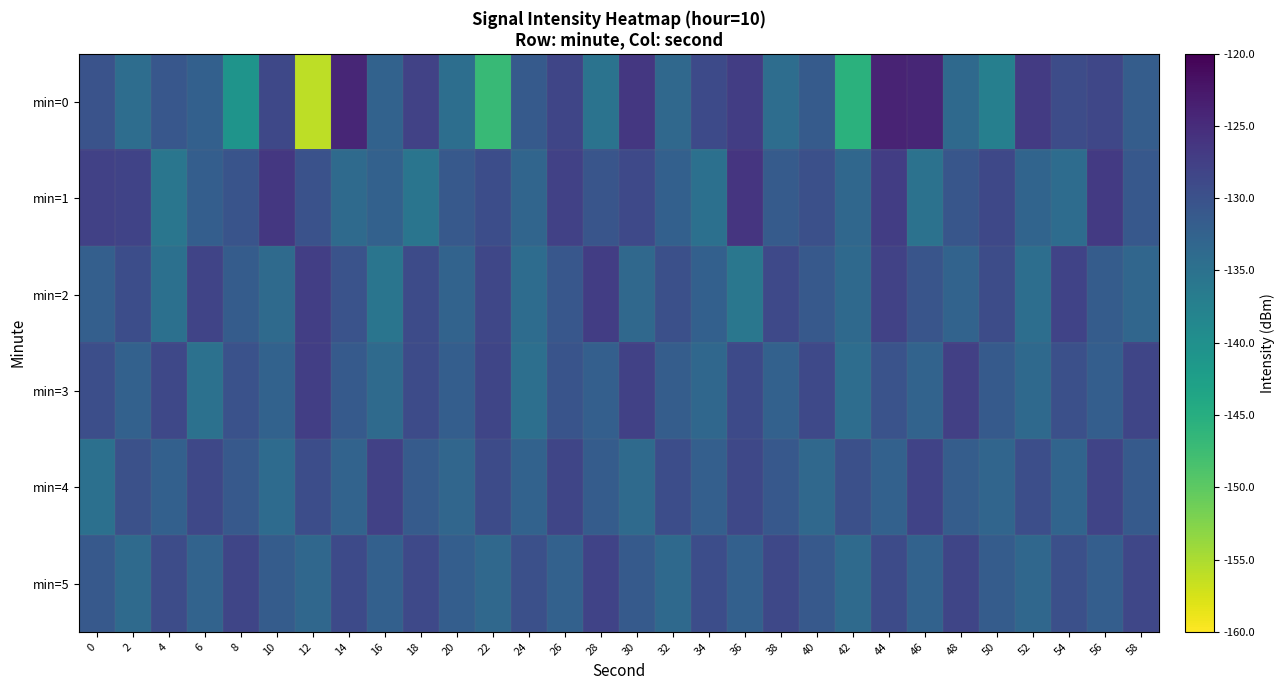

Reading left to right, what are all the values shown in this chart?

min=0: 0=-130.2	2=-134.3	4=-130.8	6=-132.2	8=-140.8	10=-128.7	12=-156.1	14=-124.2	16=-132.5	18=-127.9	20=-134.5	22=-146.9	24=-131.3	26=-128.3	28=-135.2	30=-126.5	32=-133.5	34=-129.1	36=-127.2	38=-134.3	40=-131.5	42=-145.5	44=-124.0	46=-124.3	48=-133.6	50=-137.3	52=-127.0	54=-129.2	56=-128.4	58=-131.8
min=1: 0=-127.8	2=-128.1	4=-135.7	6=-132.0	8=-130.4	10=-126.5	12=-130.1	14=-133.8	16=-132.4	18=-135.6	20=-131.2	22=-129.5	24=-133.1	26=-127.8	28=-130.6	30=-128.9	32=-132.3	34=-134.7	36=-126.1	38=-131.5	40=-129.8	42=-133.4	44=-127.2	46=-135.1	48=-130.7	50=-128.6	52=-132.9	54=-134.2	56=-126.8	58=-131.0
min=2: 0=-132.1	2=-129.4	4=-134.8	6=-128.2	8=-131.6	10=-133.9	12=-127.5	14=-130.3	16=-135.6	18=-129.1	20=-132.7	22=-128.5	24=-134.1	26=-130.9	28=-127.3	30=-133.5	32=-129.7	34=-132.2	36=-135.8	38=-128.8	40=-131.1	42=-133.7	44=-127.9	46=-130.5	48=-132.8	50=-129.3	52=-134.4	54=-128.1	56=-131.7	58=-133.2
min=3: 0=-129.6	2=-132.4	4=-128.7	6=-134.9	8=-130.1	10=-132.6	12=-127.4	14=-131.3	16=-133.8	18=-129.2	20=-131.9	22=-128.3	24=-134.6	26=-130.4	28=-132.1	30=-127.7	32=-131.8	34=-133.3	36=-129.0	38=-132.5	40=-128.9	42=-134.3	44=-130.2	46=-132.7	48=-127.6	50=-131.4	52=-133.6	54=-129.8	56=-132.0	58=-128.4
min=4: 0=-134.7	2=-129.9	4=-132.3	6=-128.6	8=-131.2	10=-134.0	12=-129.5	14=-132.8	16=-127.8	18=-131.5	20=-133.2	22=-129.1	24=-132.6	26=-128.3	28=-131.7	30=-133.9	32=-129.4	34=-132.1	36=-128.7	38=-131.0	40=-133.5	42=-129.7	44=-132.4	46=-128.0	48=-131.8	50=-133.1	52=-129.6	54=-132.9	56=-128.2	58=-131.3
min=5: 0=-131.1	2=-133.8	4=-129.3	6=-132.7	8=-128.4	10=-131.6	12=-133.4	14=-129.0	16=-132.2	18=-128.8	20=-131.9	22=-133.5	24=-129.7	26=-132.5	28=-128.1	30=-131.4	32=-133.7	34=-129.5	36=-132.3	38=-128.6	40=-131.2	42=-133.9	44=-129.1	46=-132.6	48=-128.3	50=-131.7	52=-133.3	54=-129.8	56=-132.0	58=-128.5